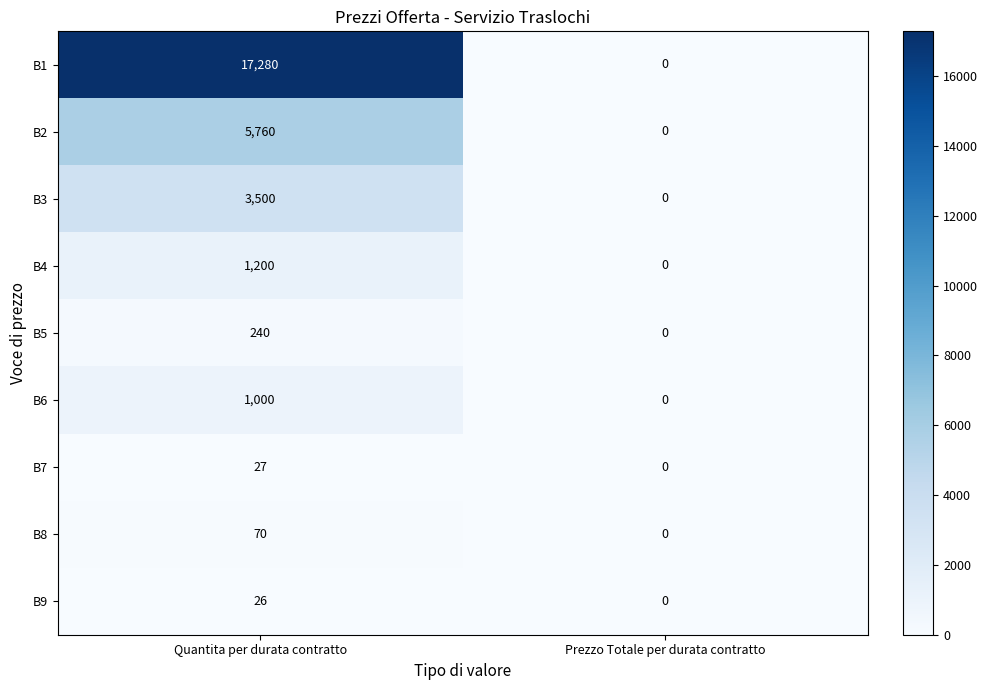

Is it true that B1 equals 17280 at Quantita per durata contratto?

True